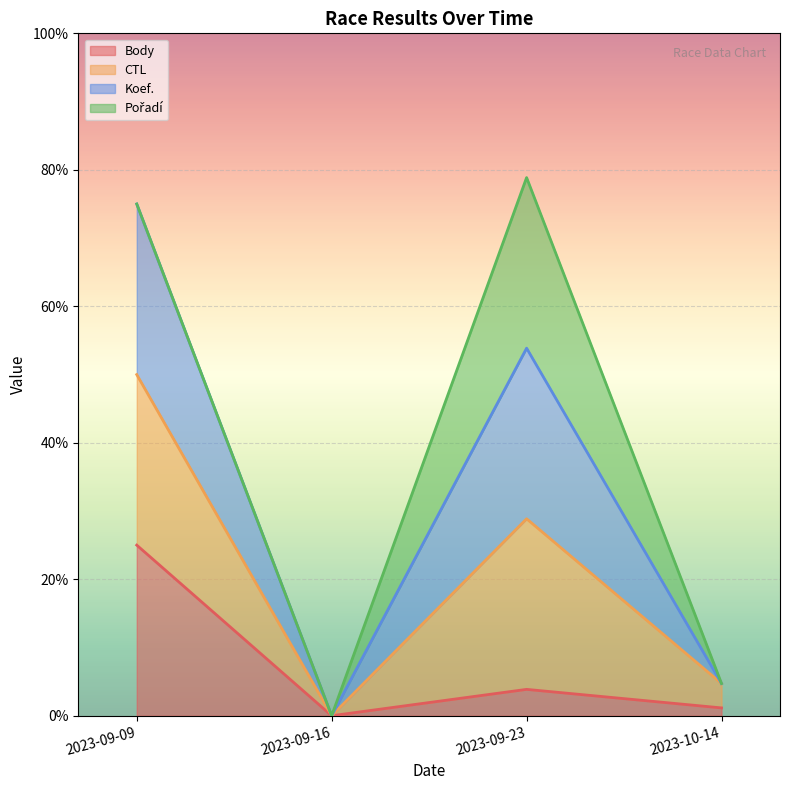

Which has a higher value, 2023-09-16 or 2023-09-09?

2023-09-09